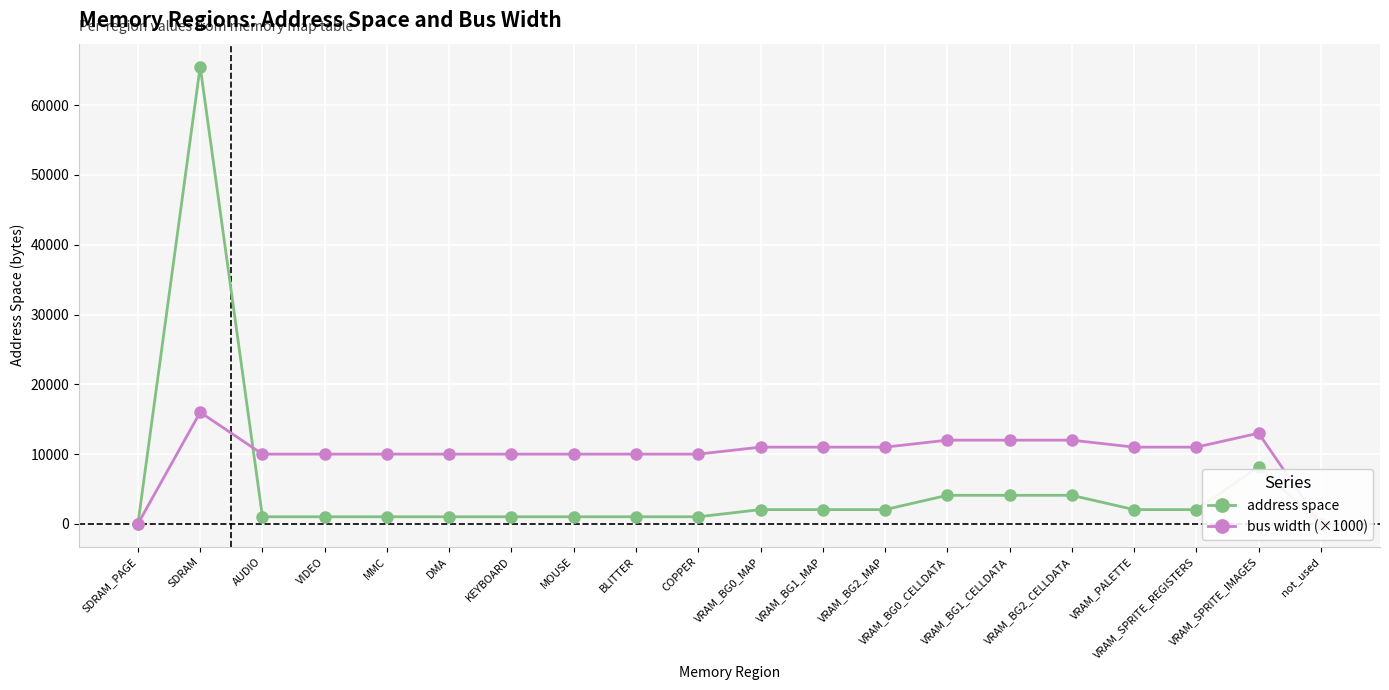

List the labels in order of bus width (×1000) value, smallest first.

SDRAM_PAGE, not_used, AUDIO, VIDEO, MMC, DMA, KEYBOARD, MOUSE, BLITTER, COPPER, VRAM_BG0_MAP, VRAM_BG1_MAP, VRAM_BG2_MAP, VRAM_PALETTE, VRAM_SPRITE_REGISTERS, VRAM_BG0_CELLDATA, VRAM_BG1_CELLDATA, VRAM_BG2_CELLDATA, VRAM_SPRITE_IMAGES, SDRAM